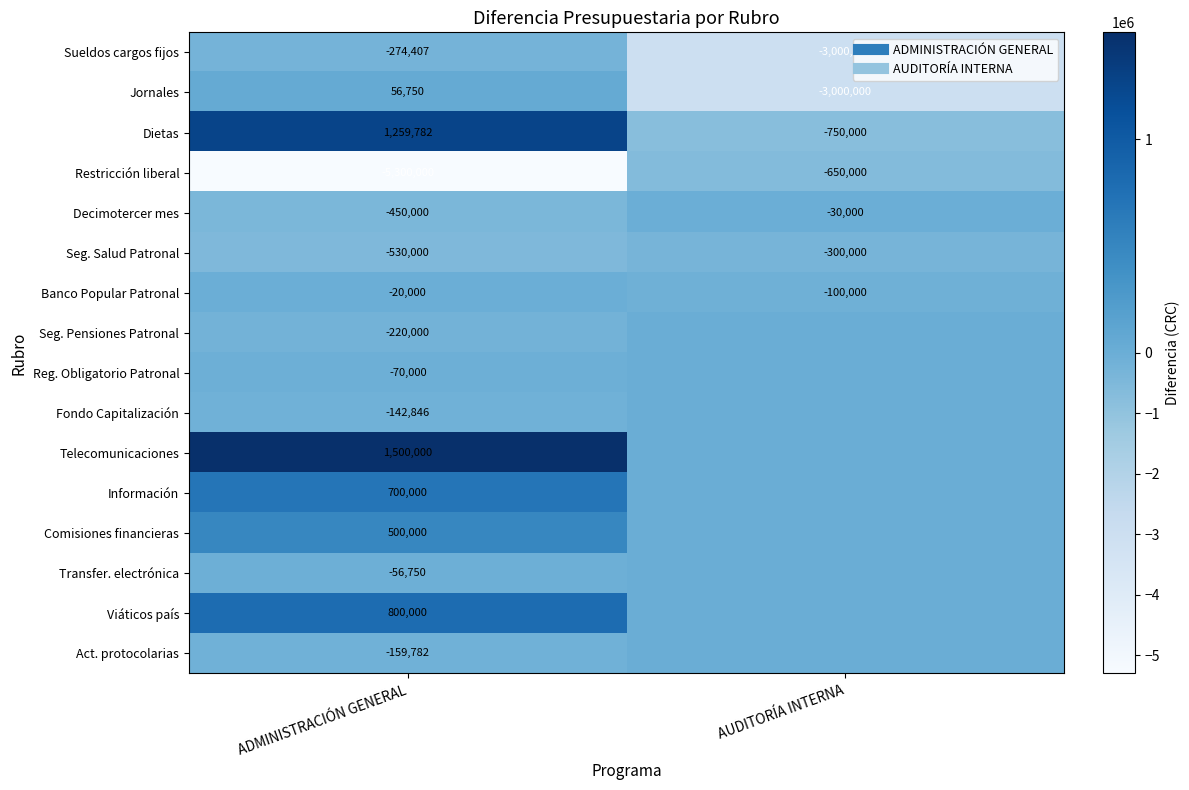

How many categories are shown in the chart?

2